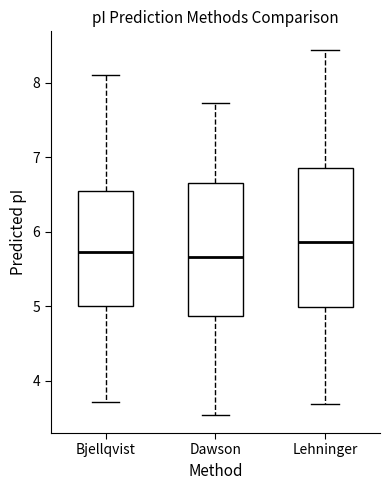

Reading left to right, transcribe this box plot: for each box, give where its median line is, the range the box spans, and where its two whiskers end, as read against the y-axis. The values are not printed on the chart, so give them approximately, as read against the axis.

Bjellqvist: median 5.7, box 5.0 to 6.5, whiskers 3.7 to 8.1
Dawson: median 5.7, box 4.9 to 6.7, whiskers 3.5 to 7.7
Lehninger: median 5.9, box 5.0 to 6.9, whiskers 3.7 to 8.4